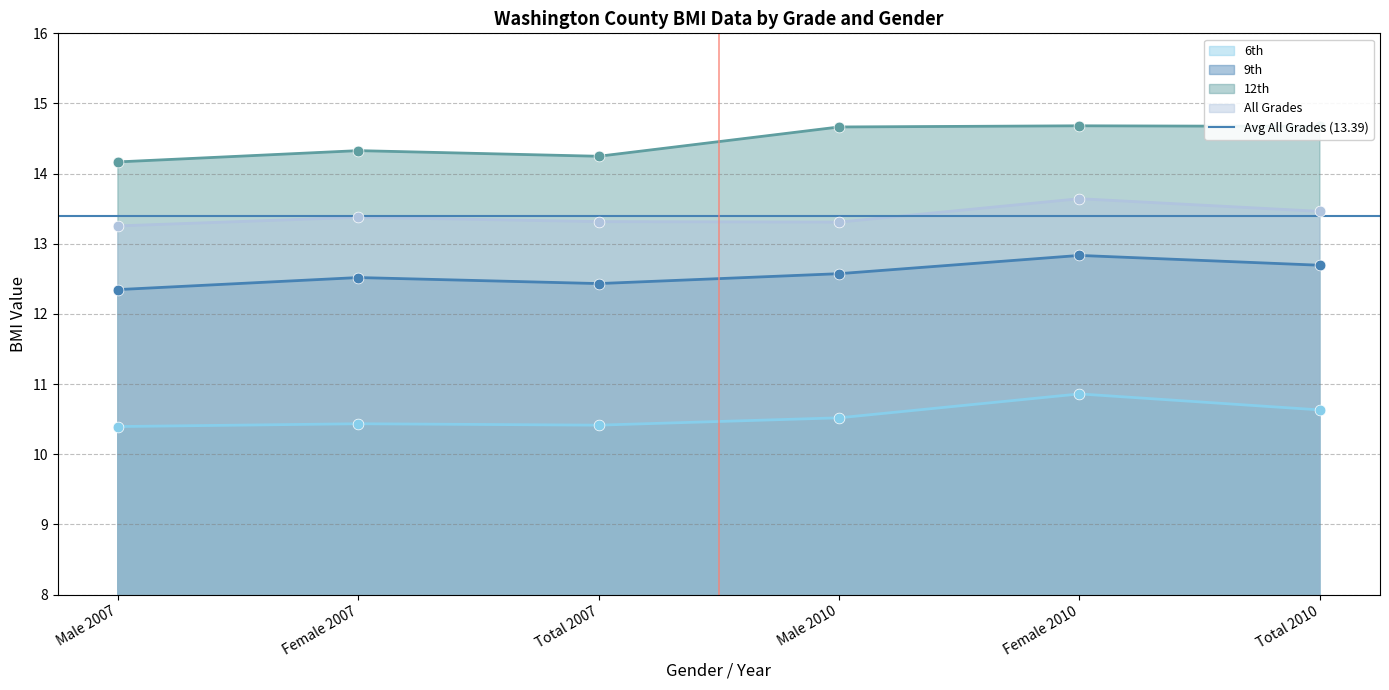

Is the value of 6th at Male 2010 greater than the value of 12th at Female 2010?

No